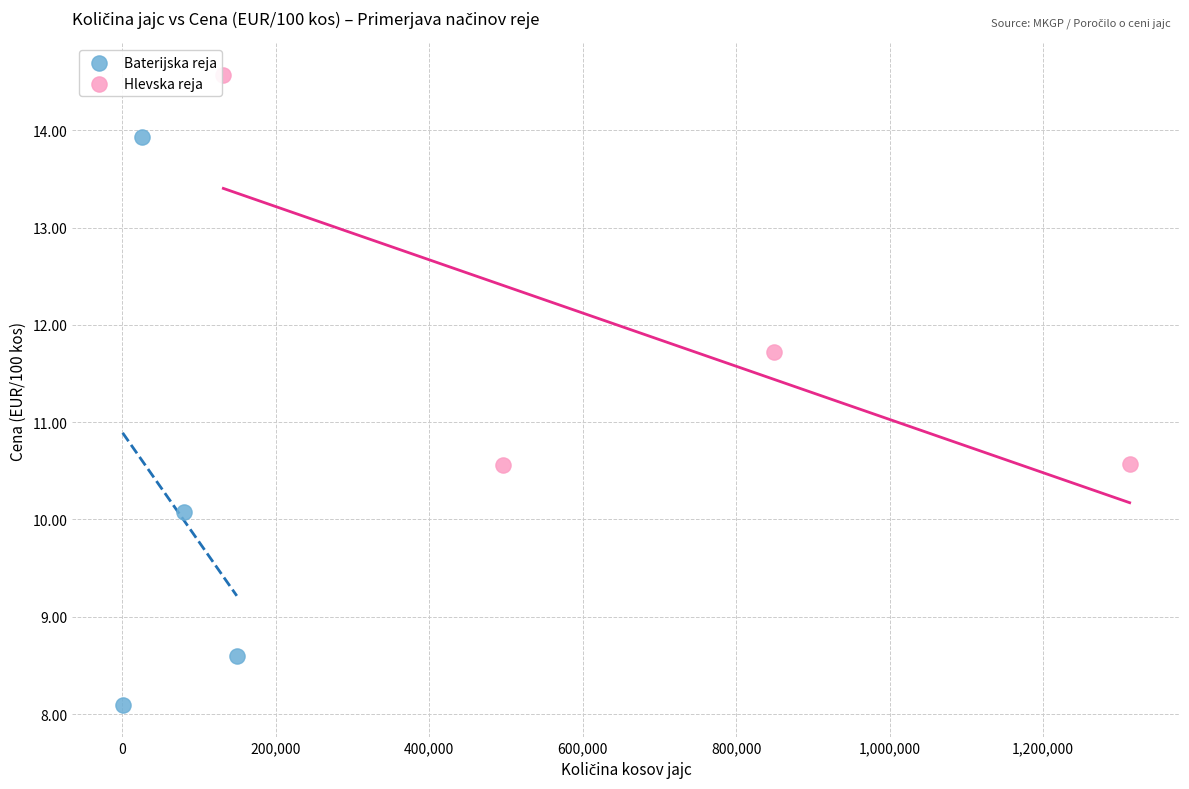

Which series reaches the minimum Y coordinate?

Baterijska reja